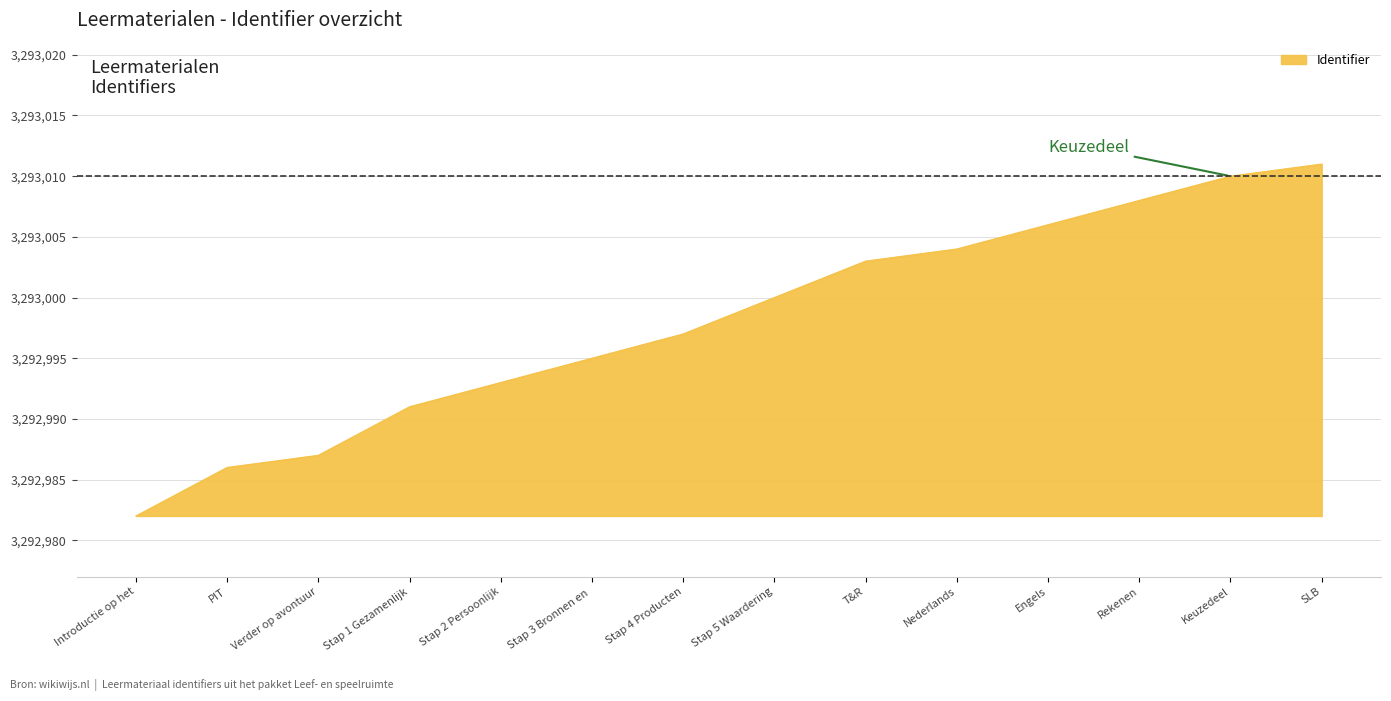

At which category does the chart reach its minimum across all series?

Introductie op het